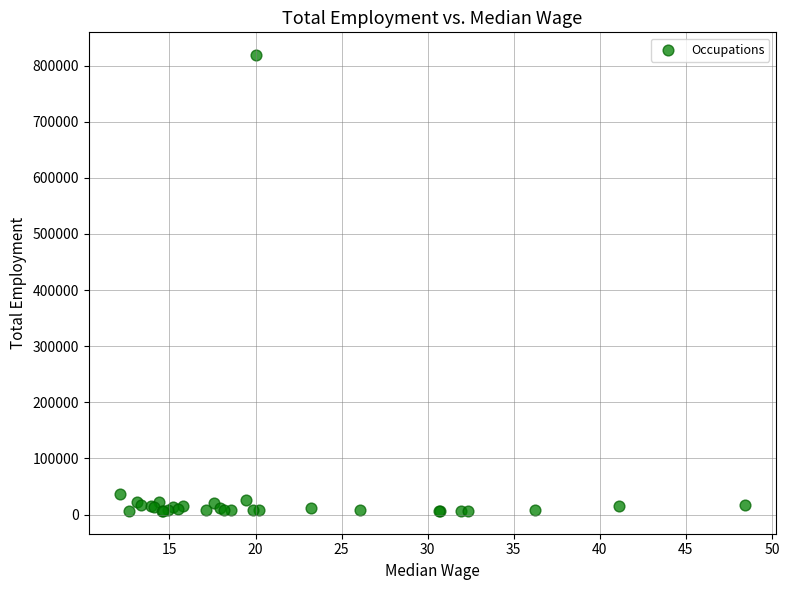

What Y value in the scatter plot is closest to 412595?

35740